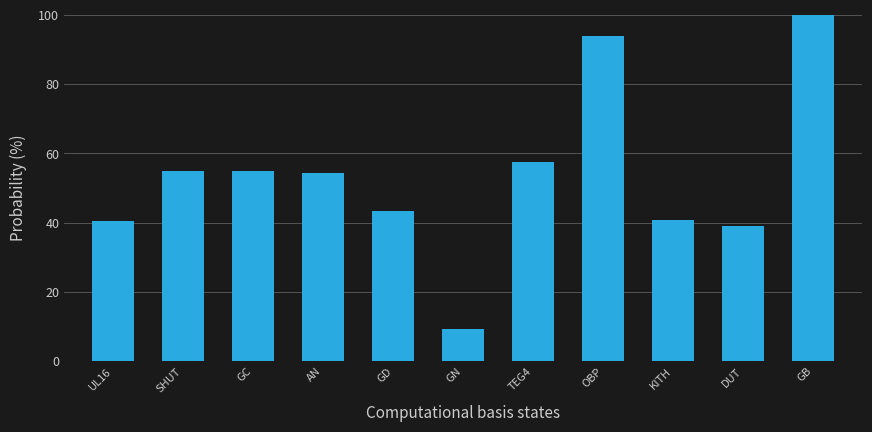

What is the minimum value shown in the chart?

9.2